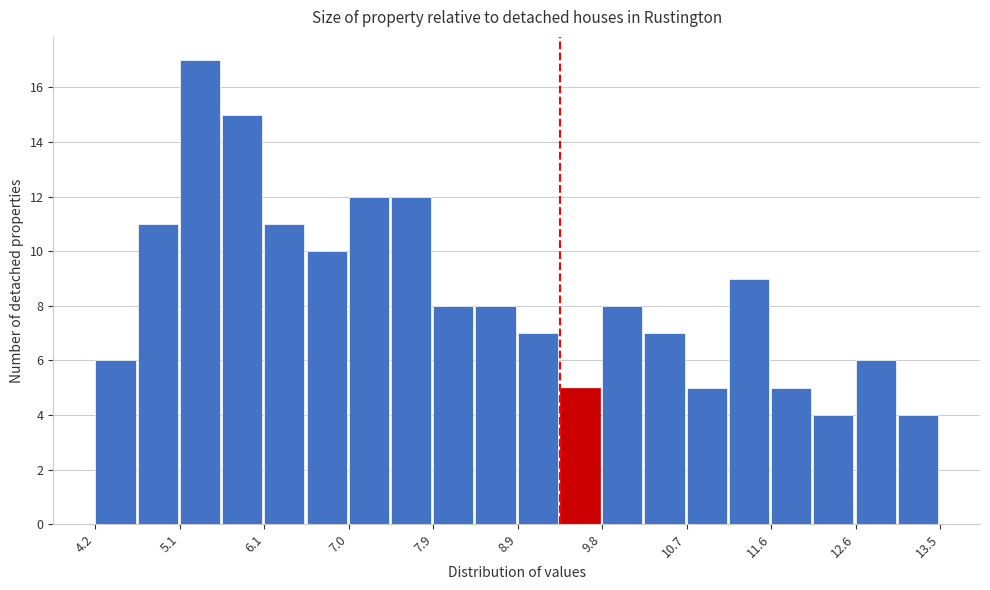

Reading left to right, transcribe this chart: for each bar, give the range it covers on the x-axis and its height. Neither the bar edges nor the heights are printed on the chart, so give them approximately, as read against the axes.

4.2 to 4.7: 6
4.7 to 5.1: 11
5.1 to 5.6: 17
5.6 to 6.1: 15
6.1 to 6.5: 11
6.5 to 7.0: 10
7.0 to 7.5: 12
7.5 to 7.9: 12
7.9 to 8.4: 8
8.4 to 8.9: 8
8.9 to 9.3: 7
9.3 to 9.8: 5
9.8 to 10.2: 8
10.2 to 10.7: 7
10.7 to 11.2: 5
11.2 to 11.6: 9
11.6 to 12.1: 5
12.1 to 12.6: 4
12.6 to 13.0: 6
13.0 to 13.5: 4